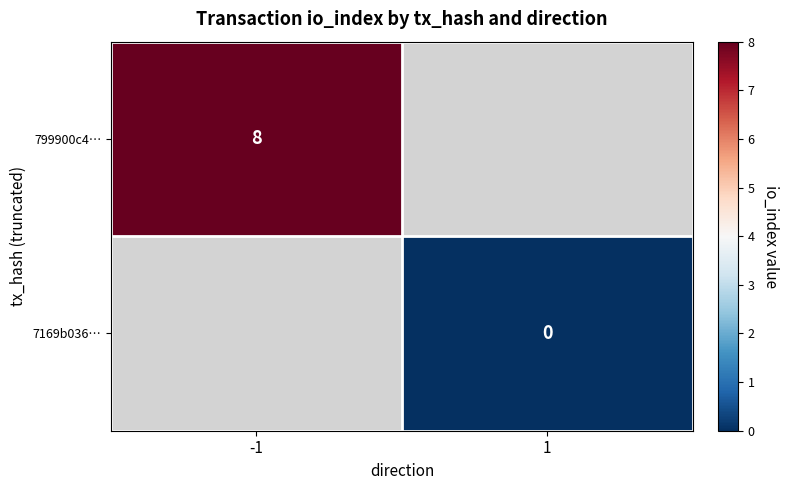

At which category does the chart reach its minimum across all series?

1